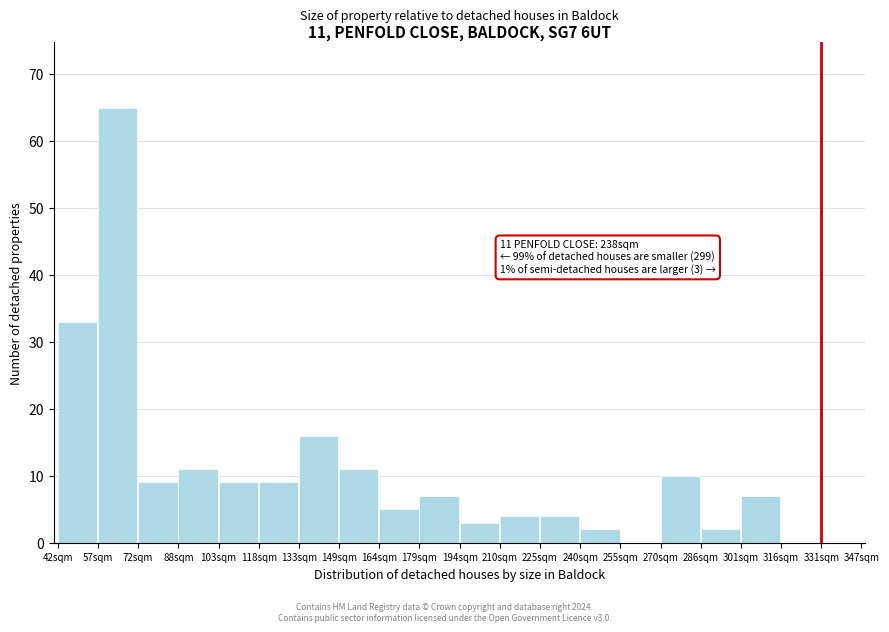

Reading left to right, what are all the values shown in this chart?

42sqm=33	57sqm=65	72sqm=9	88sqm=11	103sqm=9	118sqm=9	133sqm=16	149sqm=11	164sqm=5	179sqm=7	194sqm=3	210sqm=4	225sqm=4	240sqm=2	255sqm=0	270sqm=10	286sqm=2	301sqm=7	316sqm=0	331sqm=0